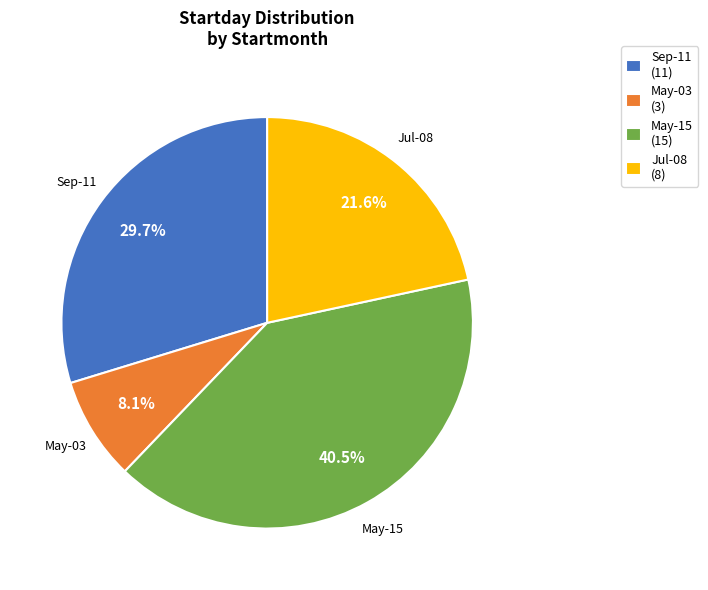

What is the ratio of the value at Sep-11 to the value at May-03?

3.7